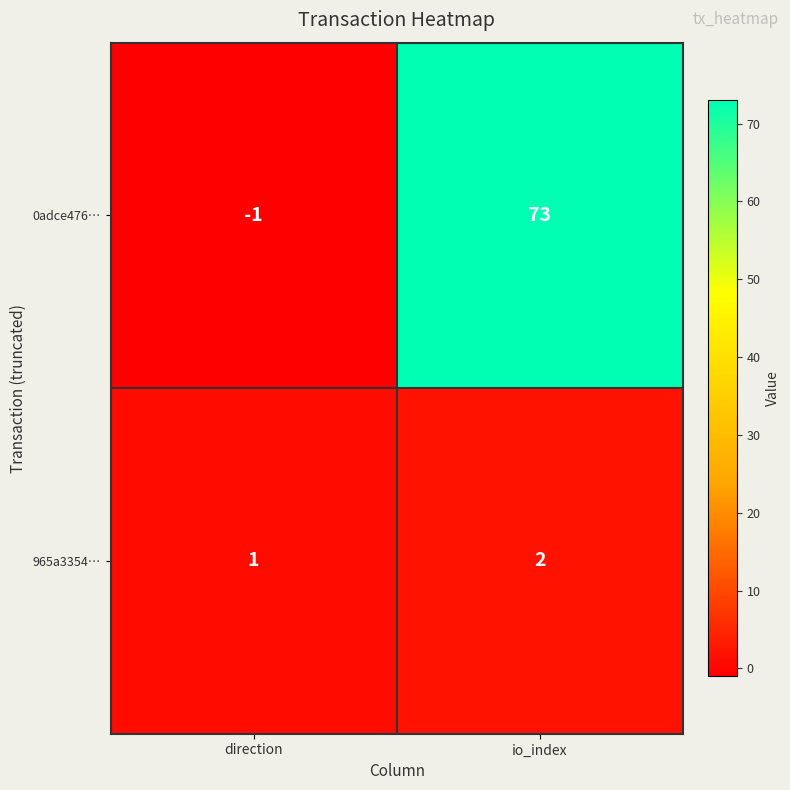

Rank the series by their maximum value, from lowest to highest.

965a3354…, 0adce476…